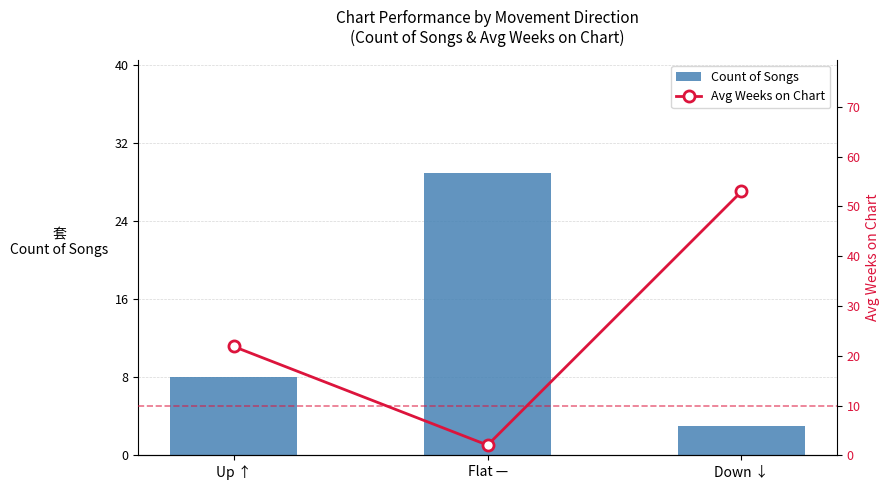

List the series in order of their peak value, highest first.

Avg Weeks on Chart, Count of Songs